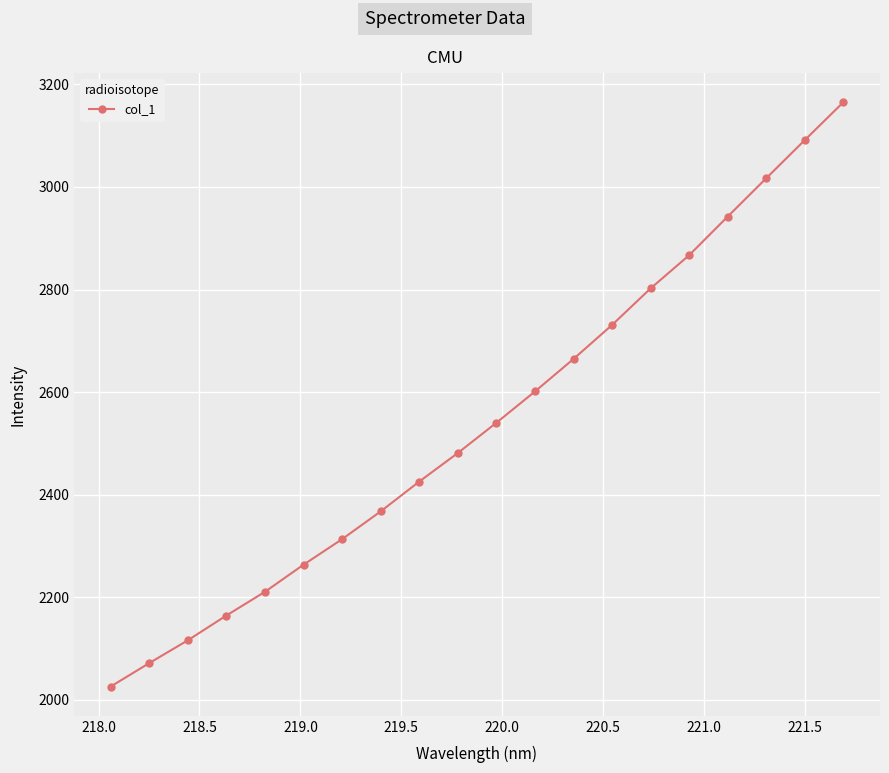

Is this an area chart (filled region under the line)?

No